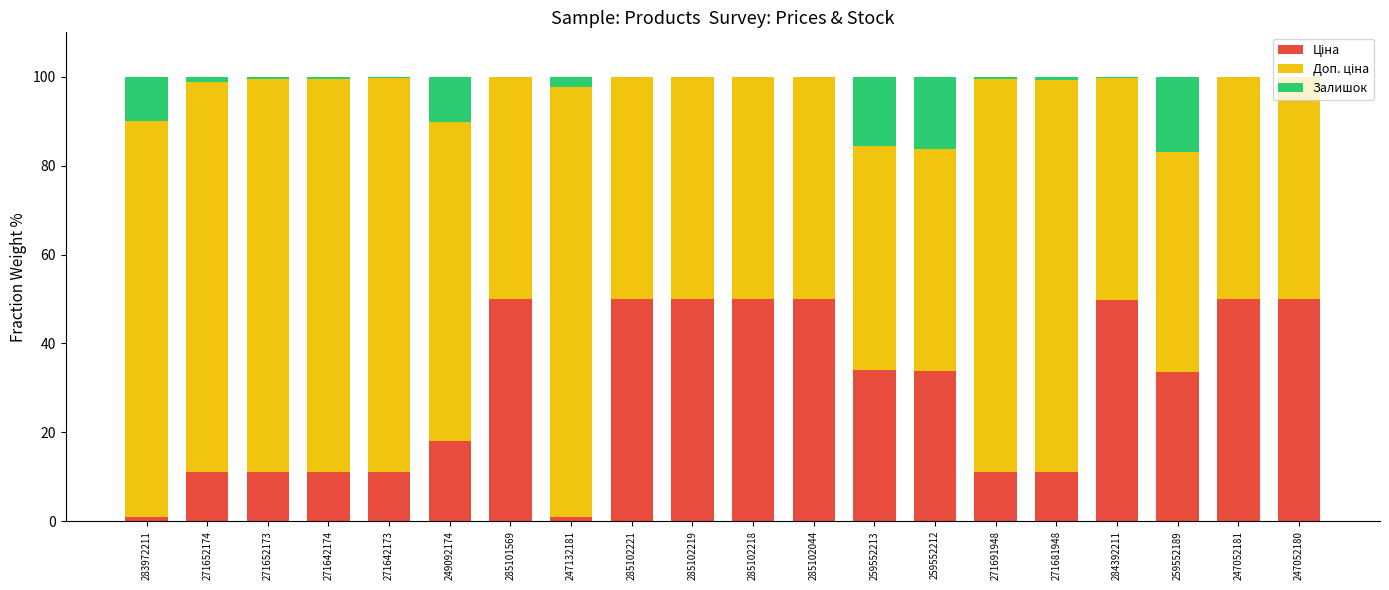

Count the number of categories in the chart.

20